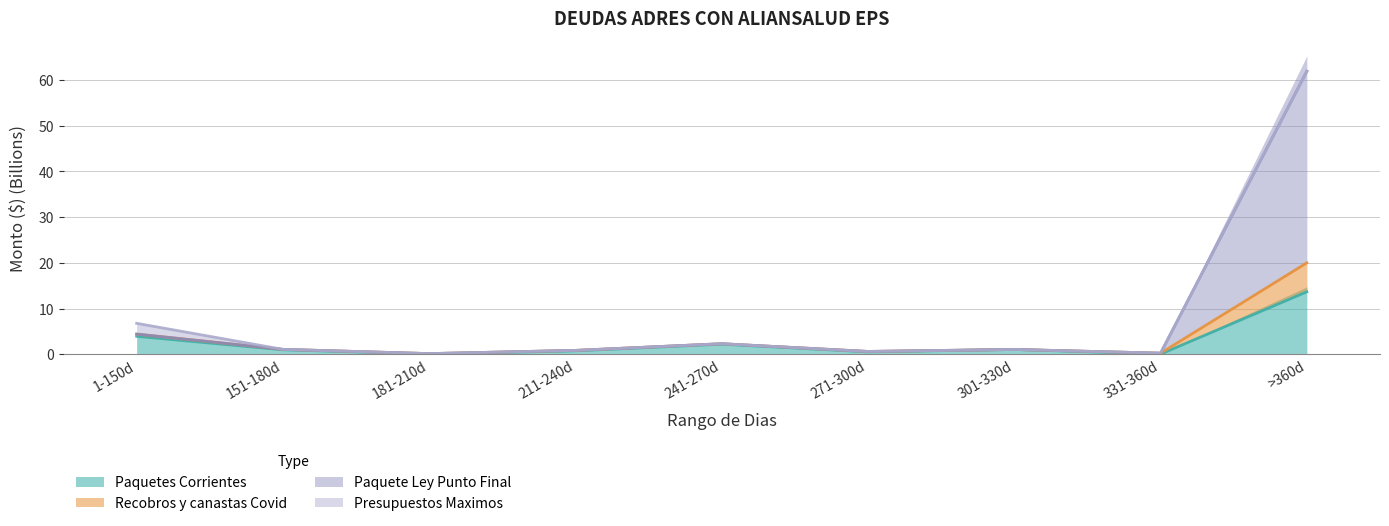

In Paquete Ley Punto Final, how many points are lower than both neighbors (excluding endpoints)?

3